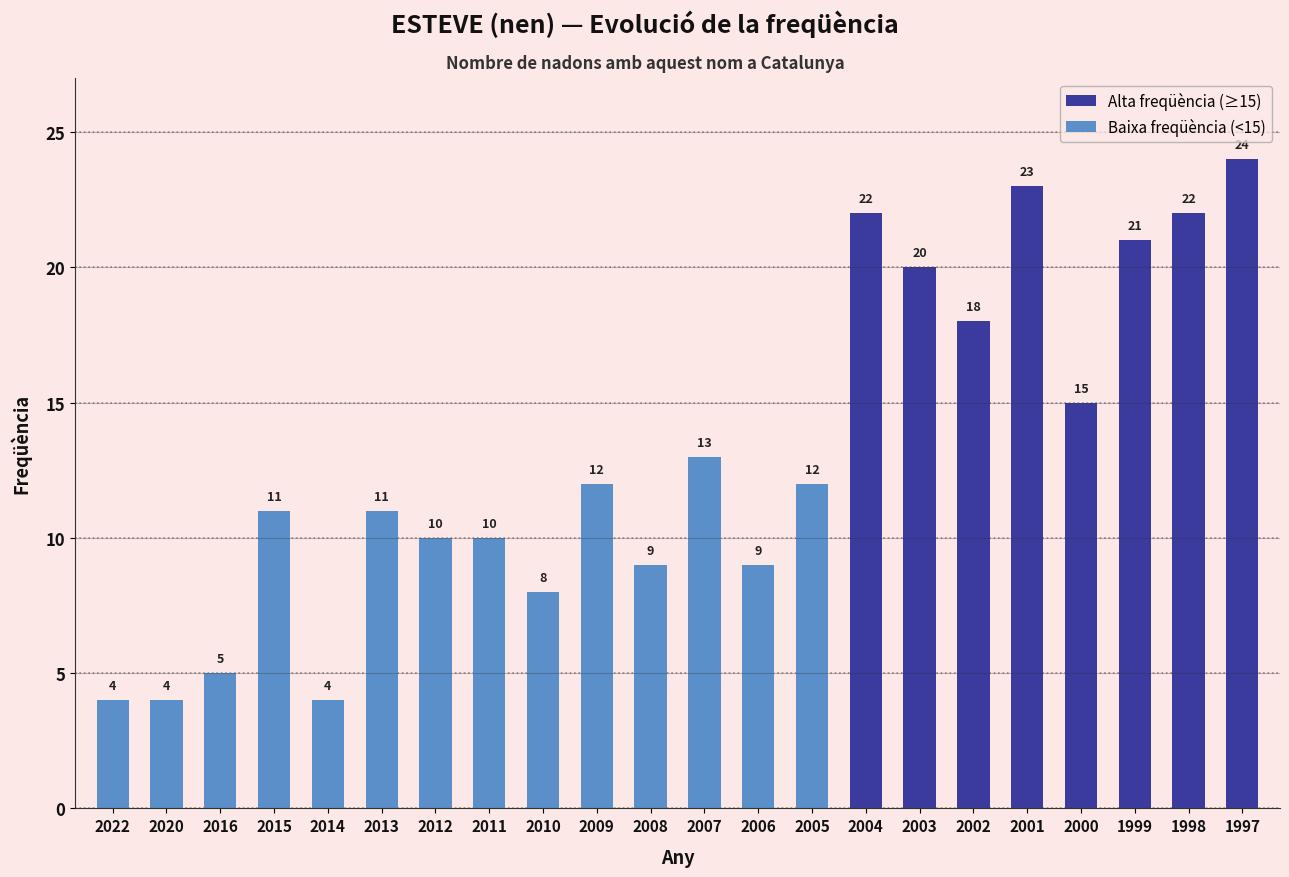

Approximately how many times larger is the value at 2002 compared to 2000?

1.2